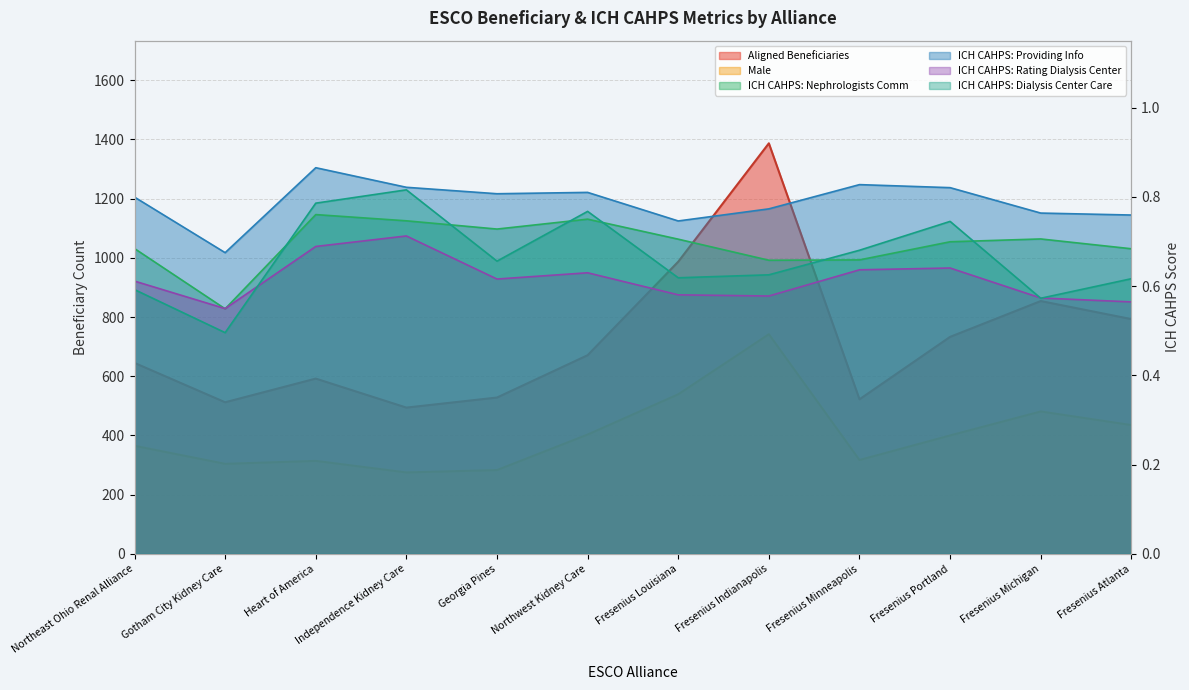

The value of ICH CAHPS: Nephrologists Comm at Fresenius Minneapolis is 0.4. True or false?

False